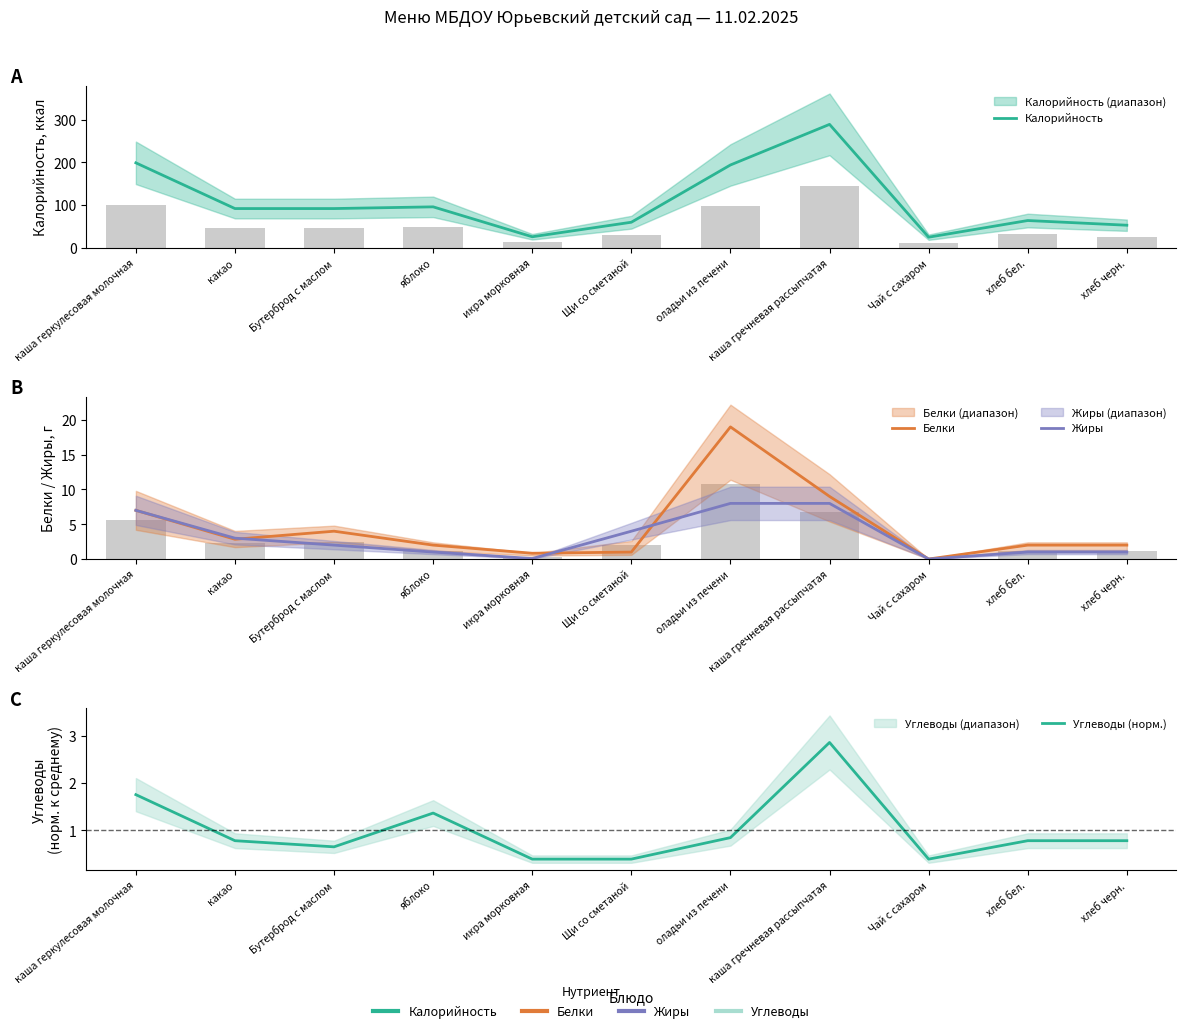

What is the difference between the maximum and minimum values in the Жиры series?

8.0